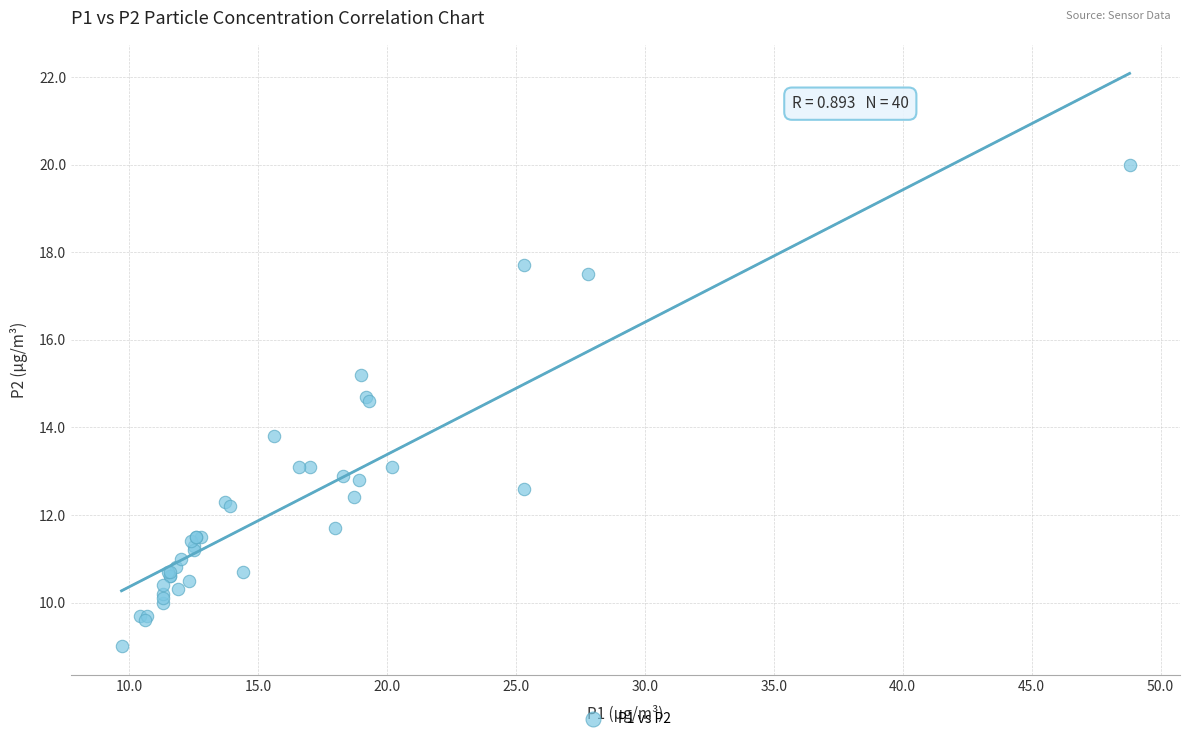

What Y value in the scatter plot is closest to 14?

13.8